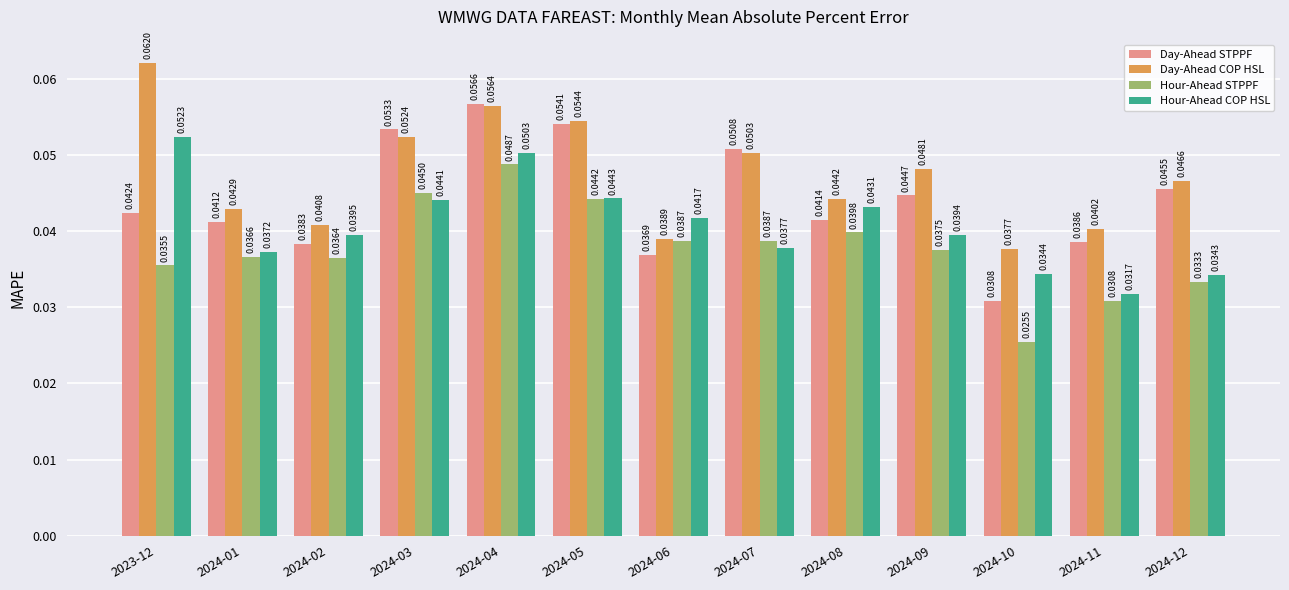

At how many categories does at least one series exceed 0?

13